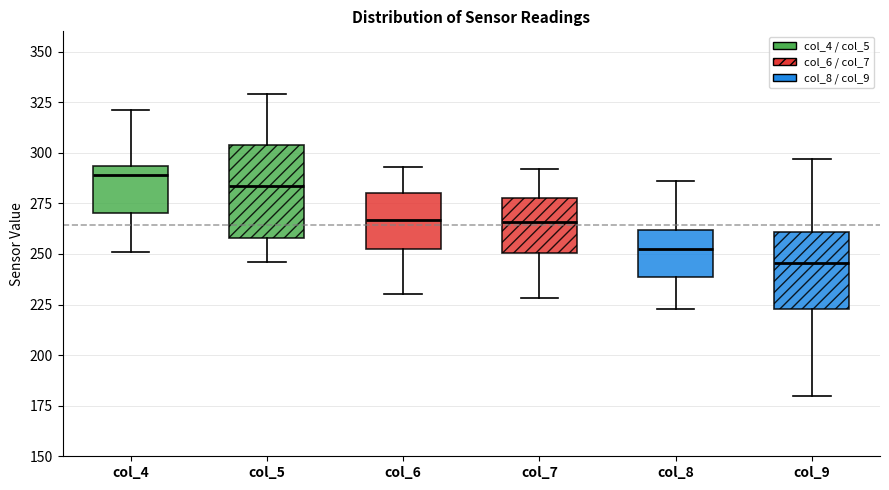

Where is the upper edge of the box for col_8 on the y-axis? The values are not printed on the chart, so give them approximately, as read against the axis.

260